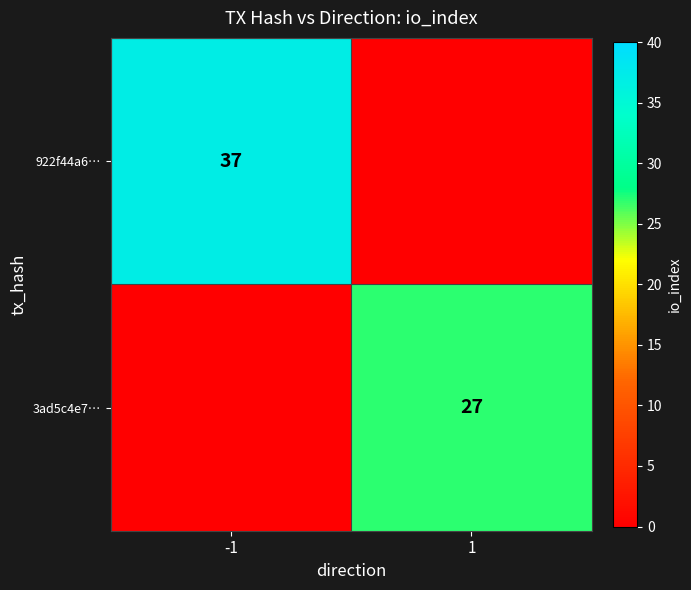

Is it true that 922f44a6… equals 37 at -1?

True